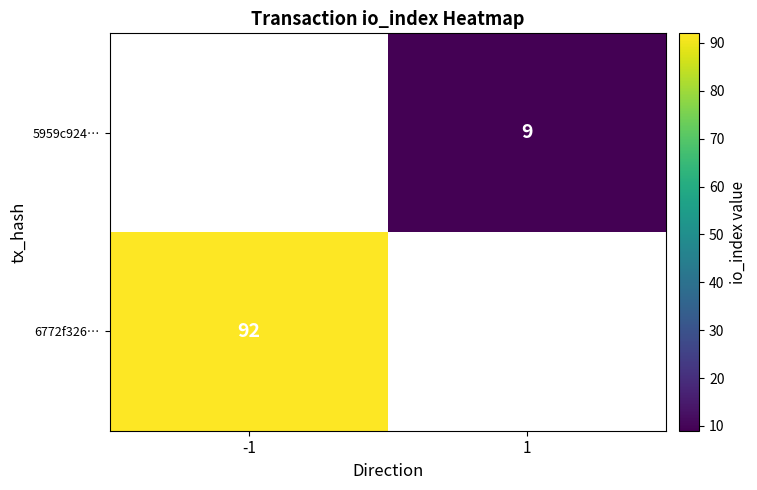

Is it true that 6772f326… equals 147.0 at -1?

False